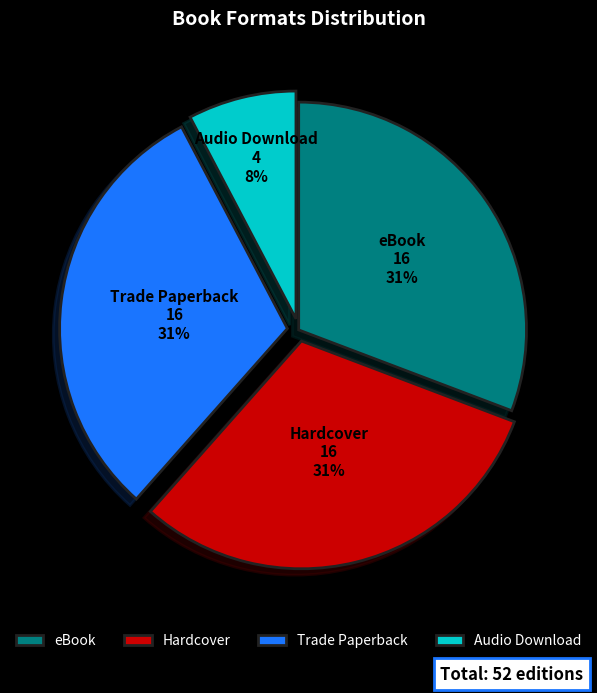

How many segments does this pie chart have?

4